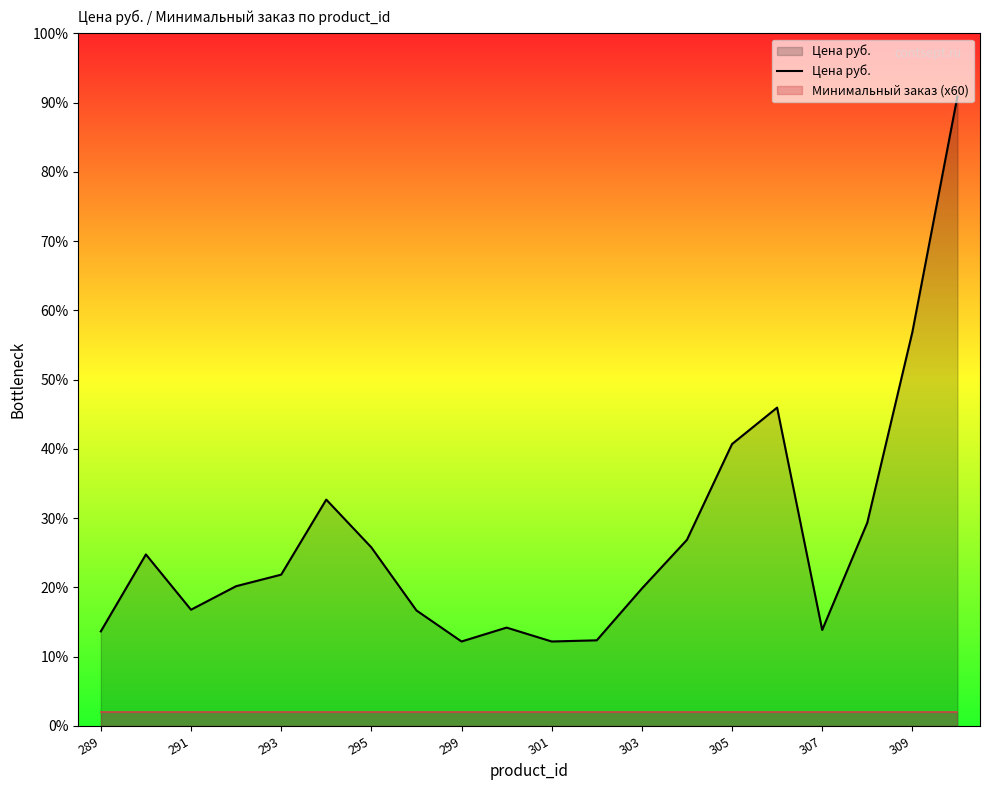

Reading right to left, what are all the values shown in this chart?

2676	1674	864	408	1353	1198	791	584	364	359	418	359	491	759	962	643	594	494	729	402